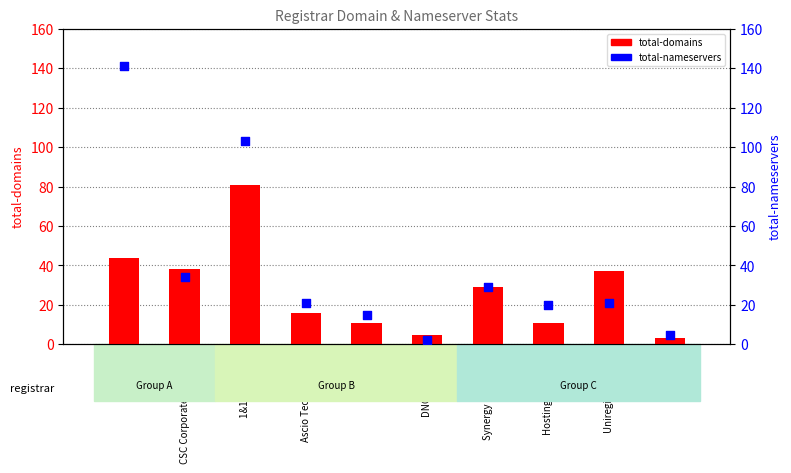

What is the total value across all series at DNC Holdings?

7